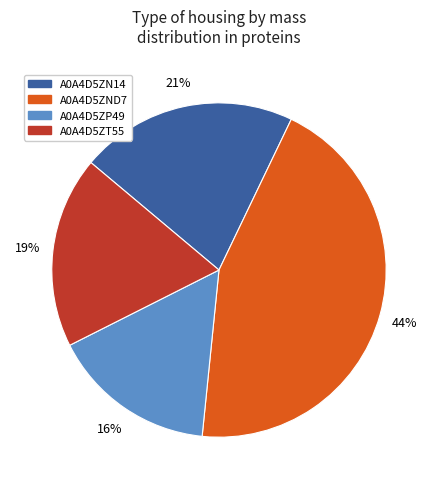

To the nearest percent, what is the combined percentage of A0A4D5ZP49 and A0A4D5ZND7?

60%